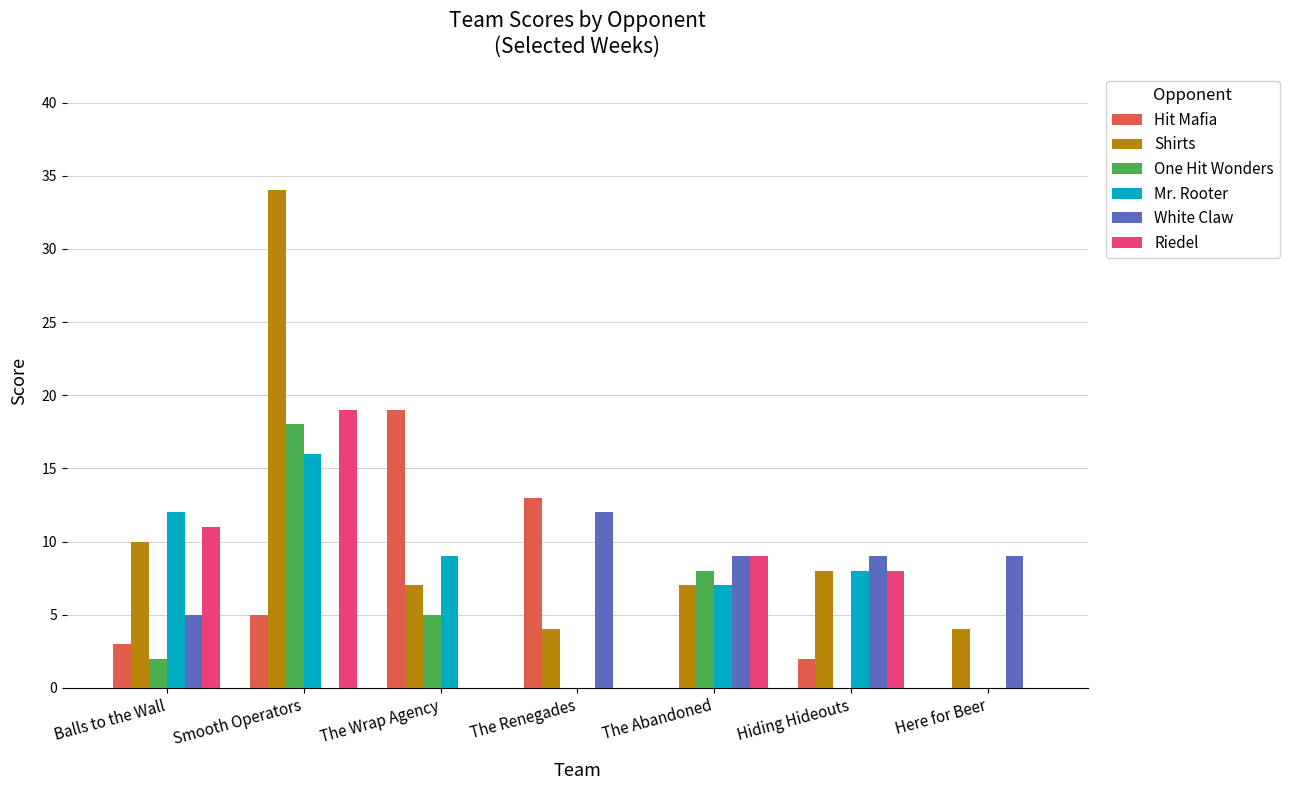

What is the maximum value shown in the chart?

34